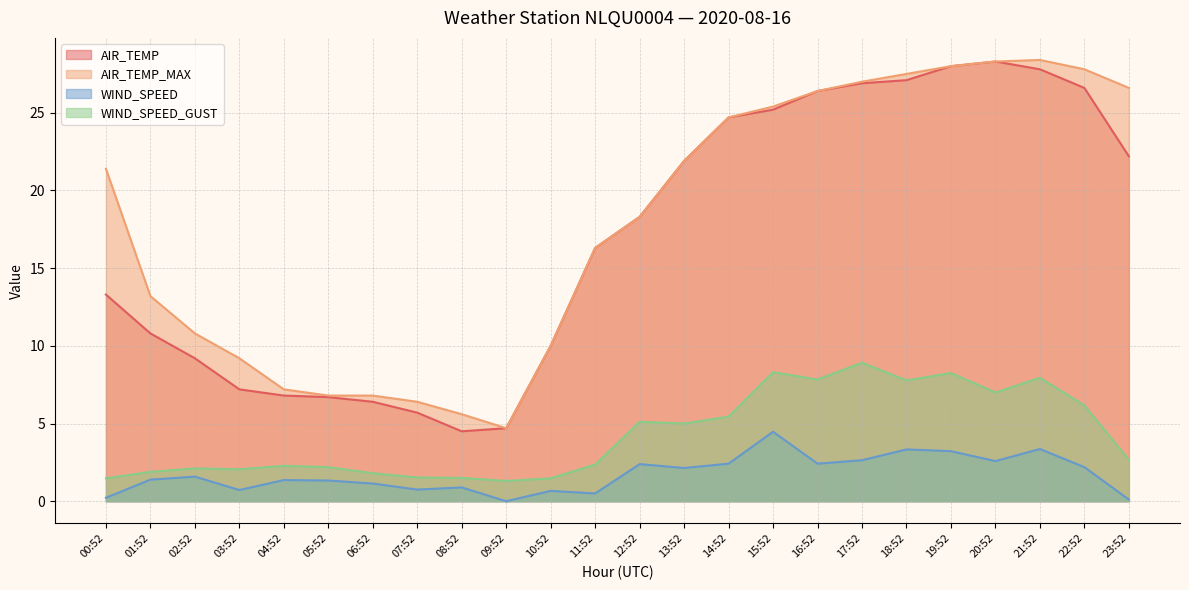

What position from the left is 00:52?

1